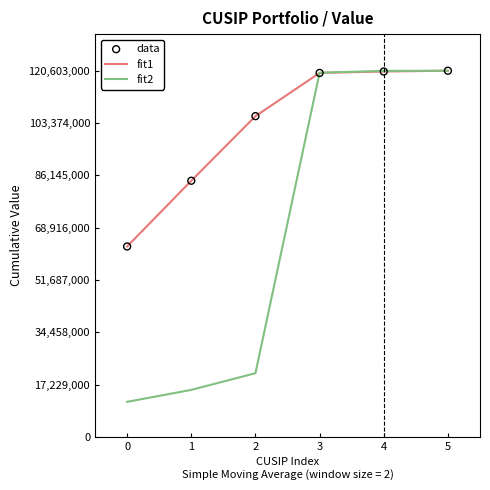

What is the difference between the highest and lowest values at 2?

84663659.1